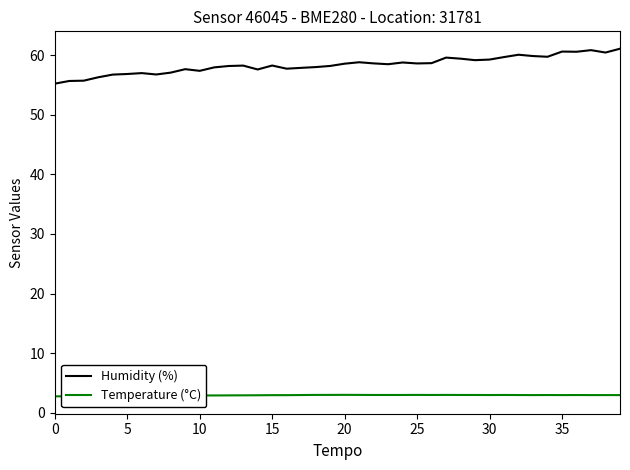

True or false: Humidity (%) has more than 2 points higher than both neighbors.

True